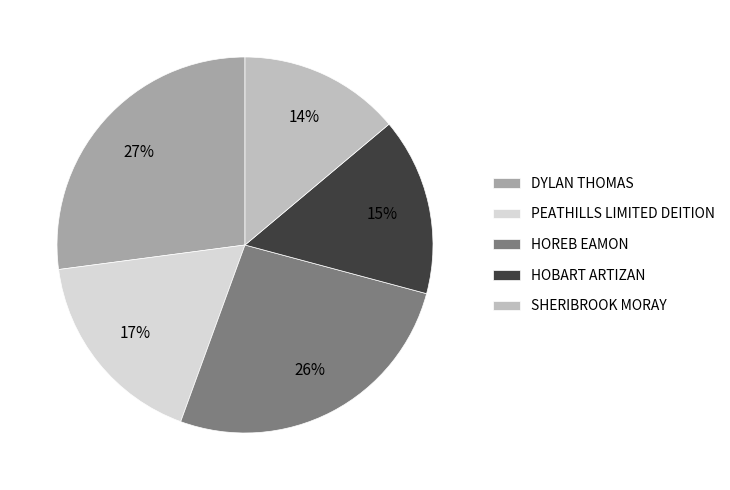

To the nearest percent, what is the average slice percentage?

20%